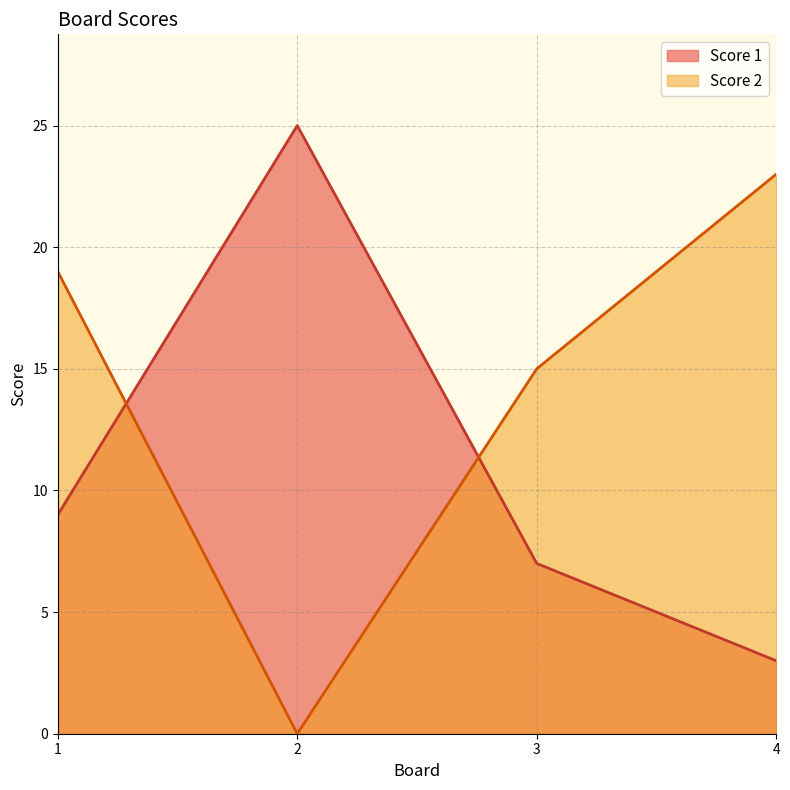

List the series in order of their overall mean, lowest first.

Score 1, Score 2